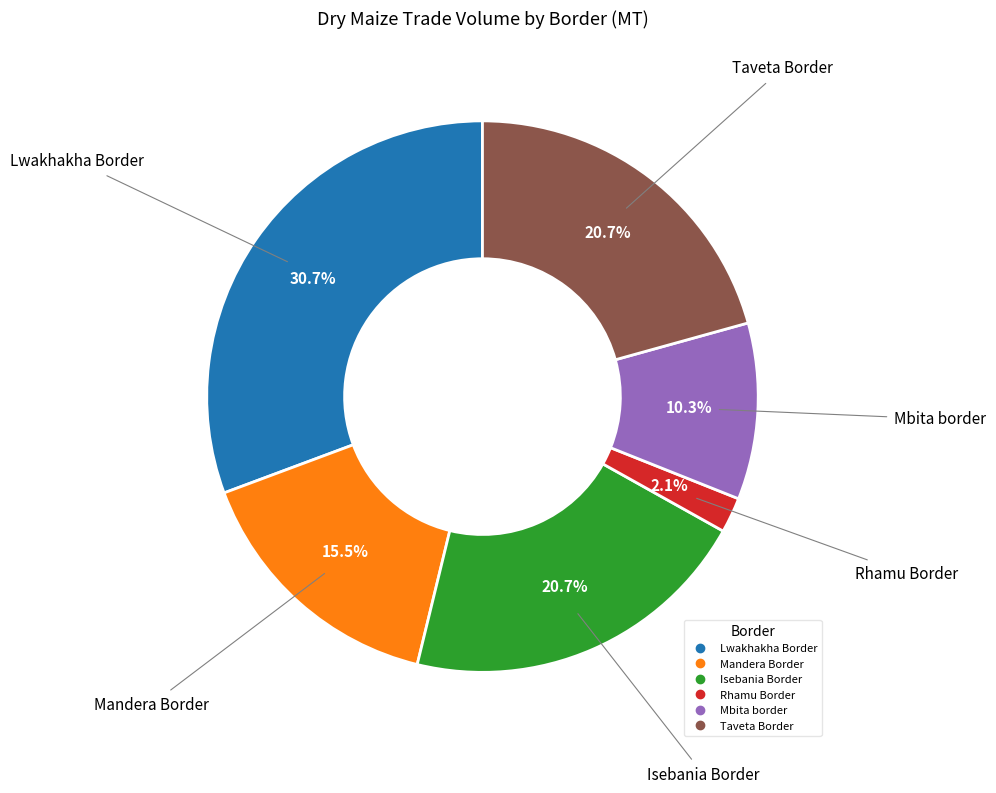

Does Rhamu Border account for over 50% of the chart?

No